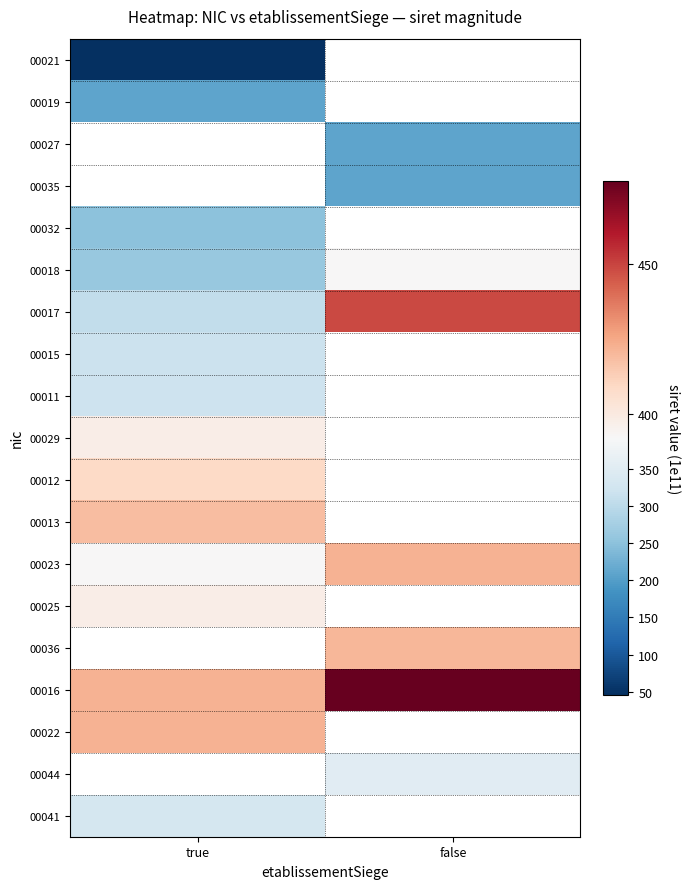

How many categories are shown in the chart?

2